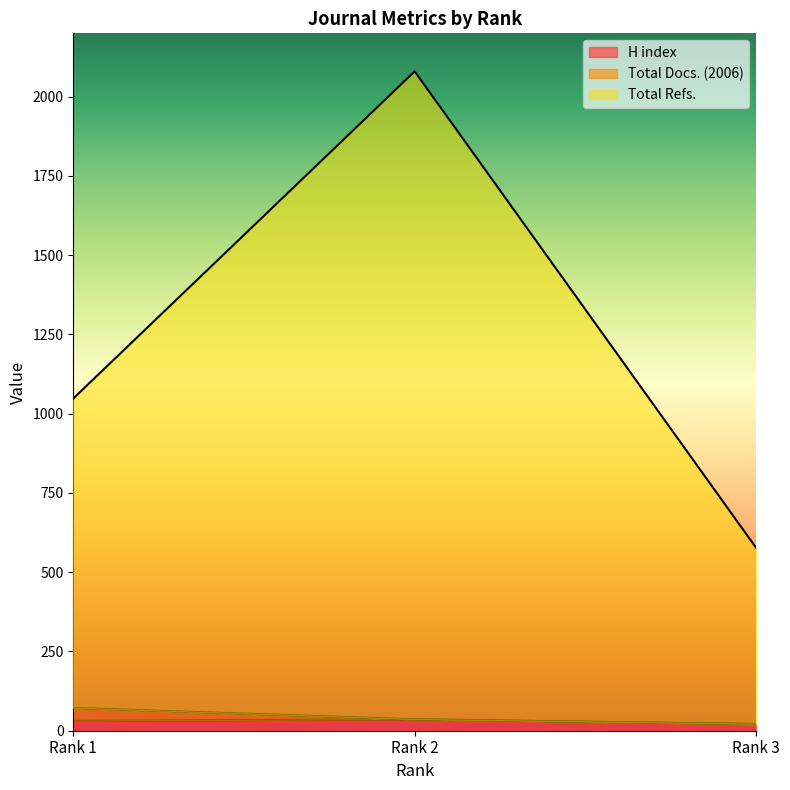

The value of Total Refs. at Rank 2 is 843. True or false?

False